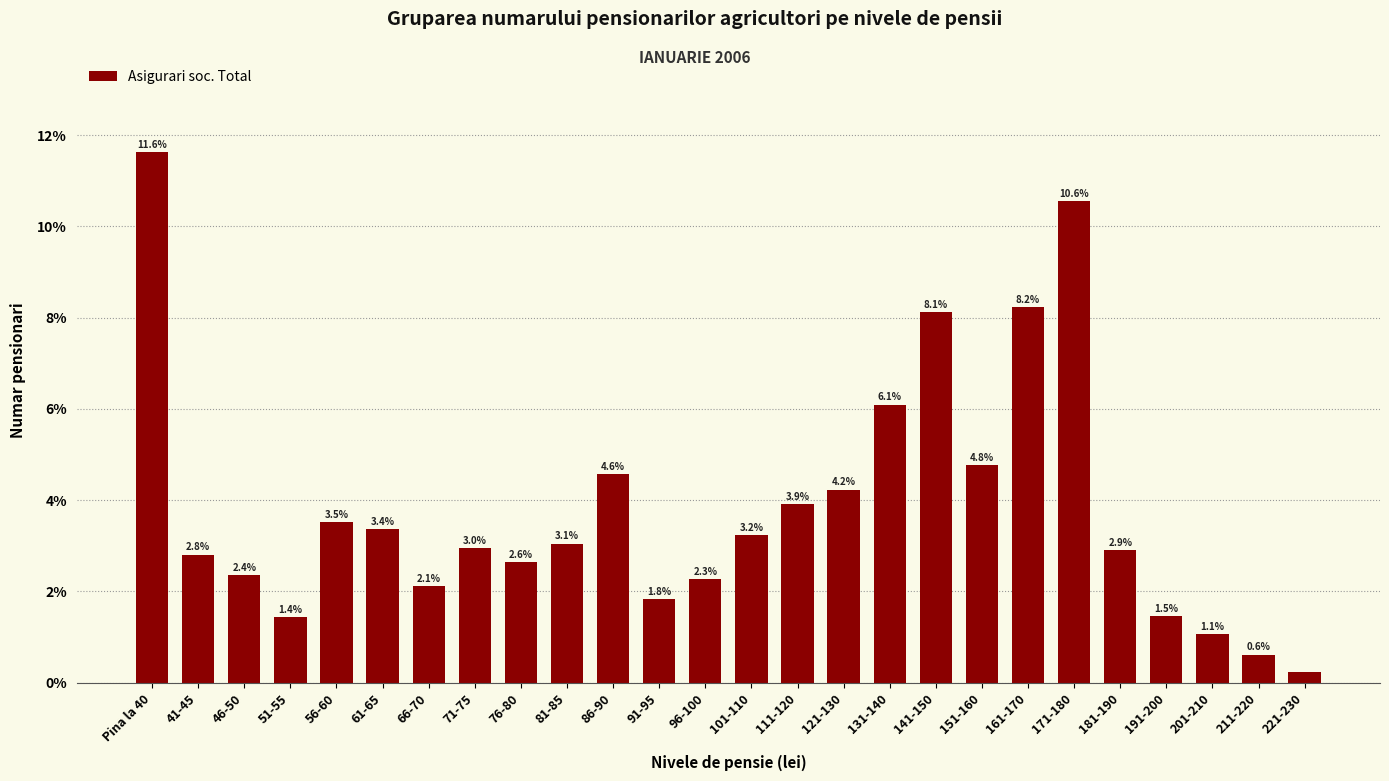

Rank the categories by value from highest to lowest.

Pina la 40, 171-180, 161-170, 141-150, 131-140, 151-160, 86-90, 121-130, 111-120, 56-60, 61-65, 101-110, 81-85, 71-75, 181-190, 41-45, 76-80, 46-50, 96-100, 66-70, 91-95, 191-200, 51-55, 201-210, 211-220, 221-230